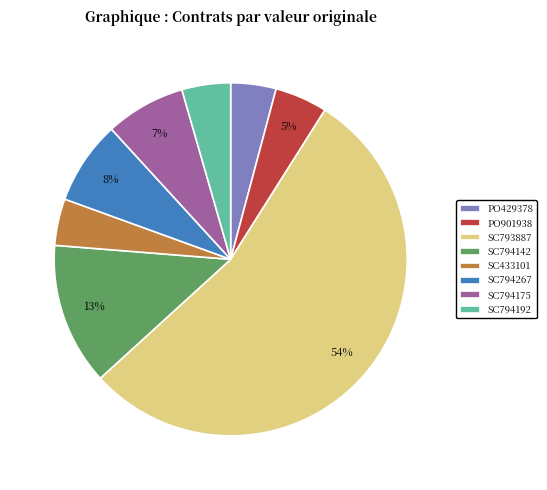

Do PO901938 and SC794192 together represent more than half of the pie?

No